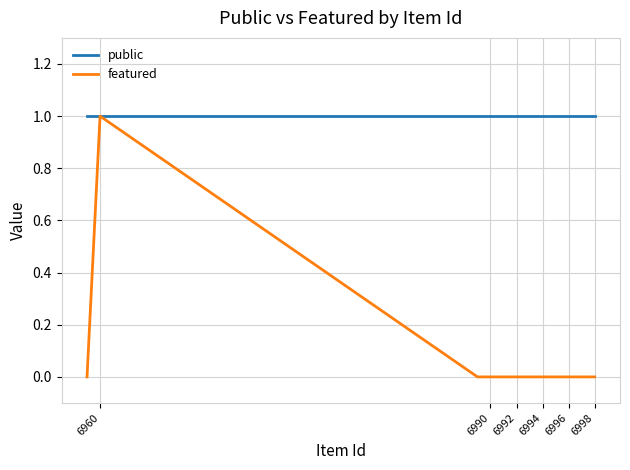

Rank the series by their average value, from highest to lowest.

public, featured